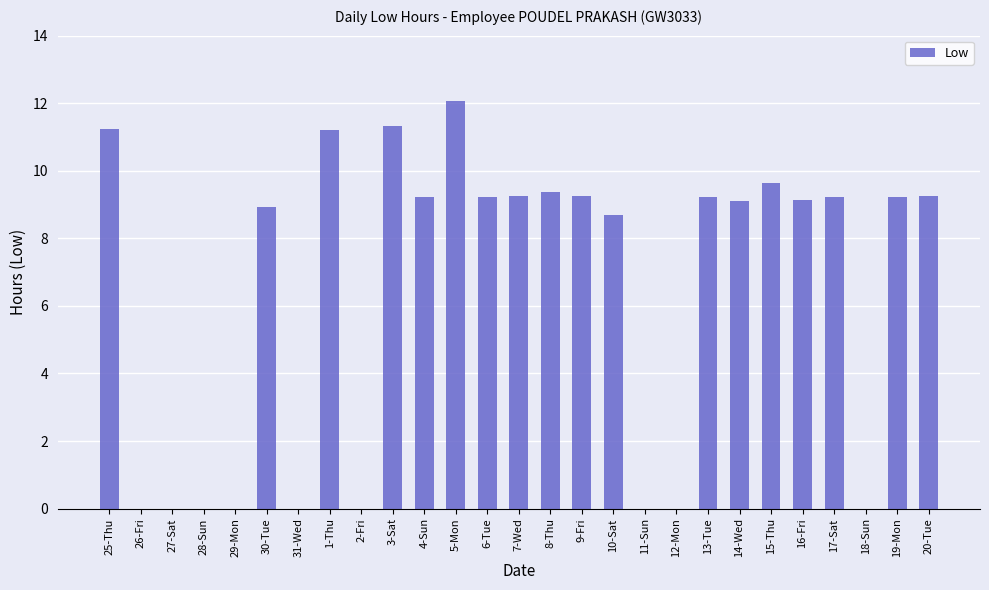

Between 10-Sat and 4-Sun, which is larger?

4-Sun